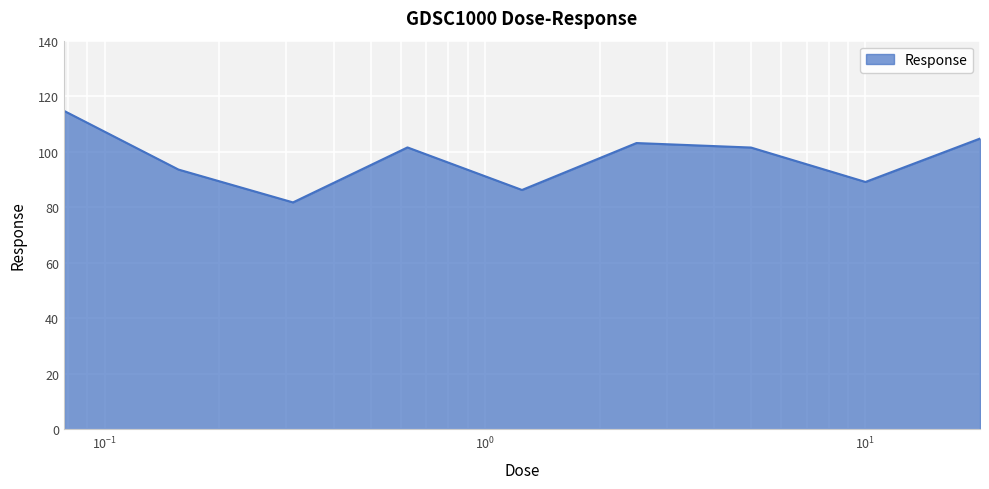

What is the difference between the maximum and minimum values?

33.0